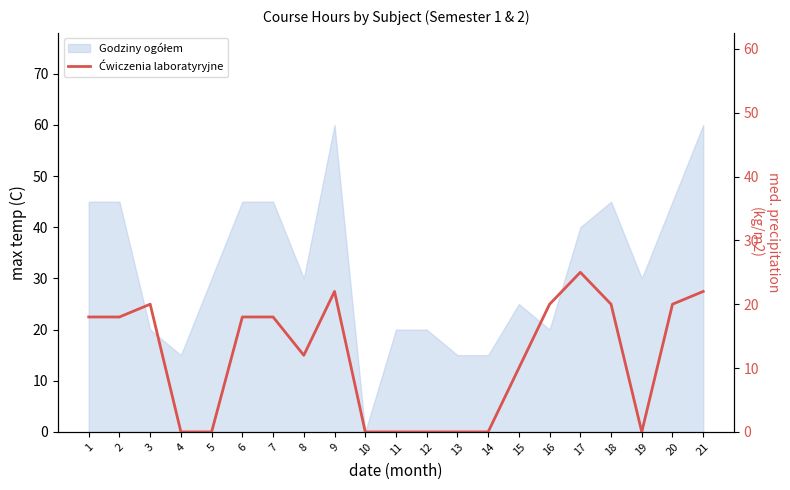

What is the change in value from 4 to 9?

+22